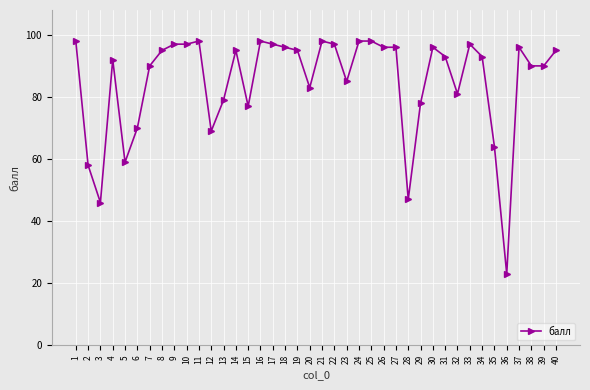

What is the difference between the second highest and second lowest values?

52